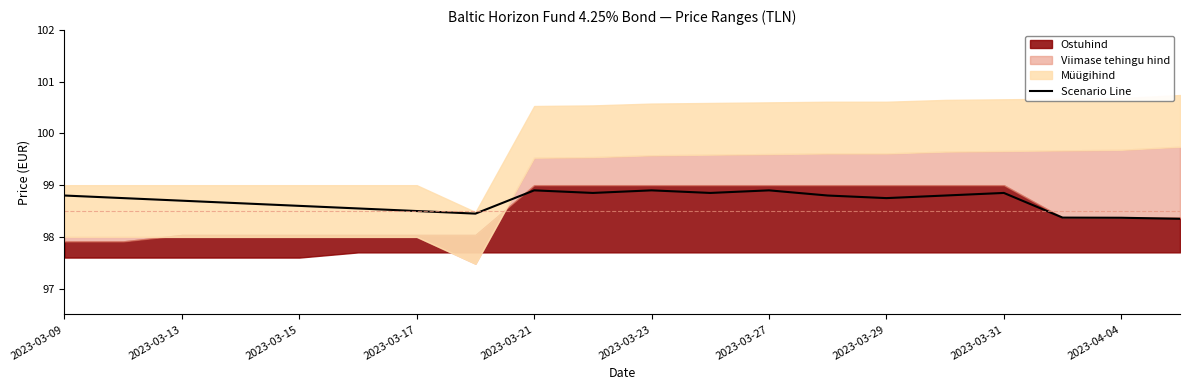

What is the highest value of the Scenario Line series?

98.9